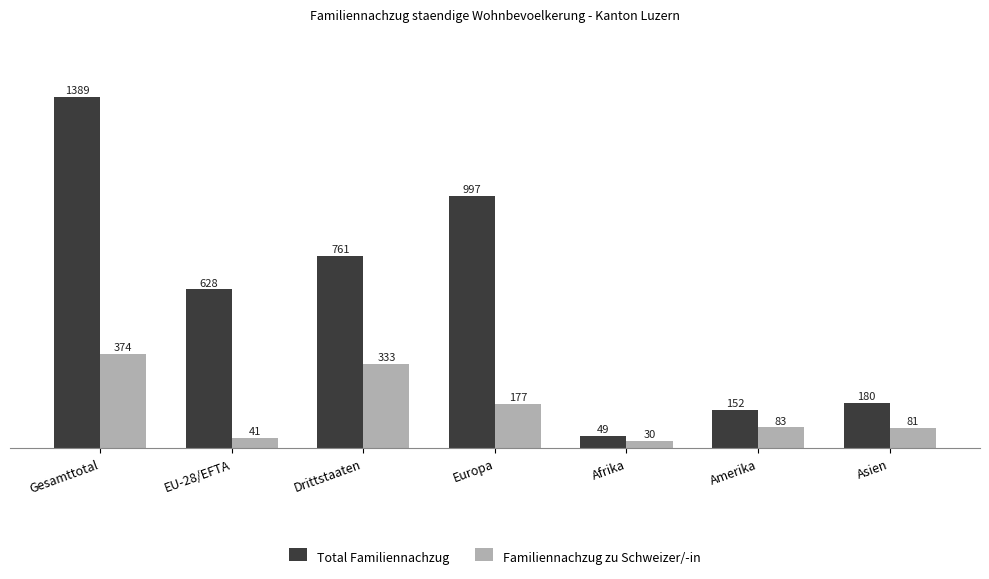

The Total Familiennachzug series shows 89 at Amerika. True or false?

False